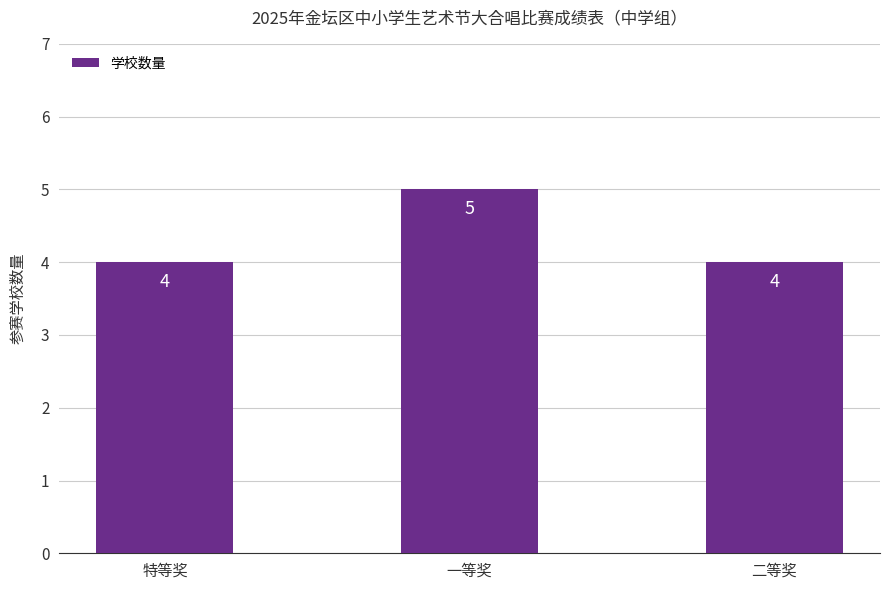

Which label corresponds to the largest value in the chart?

一等奖